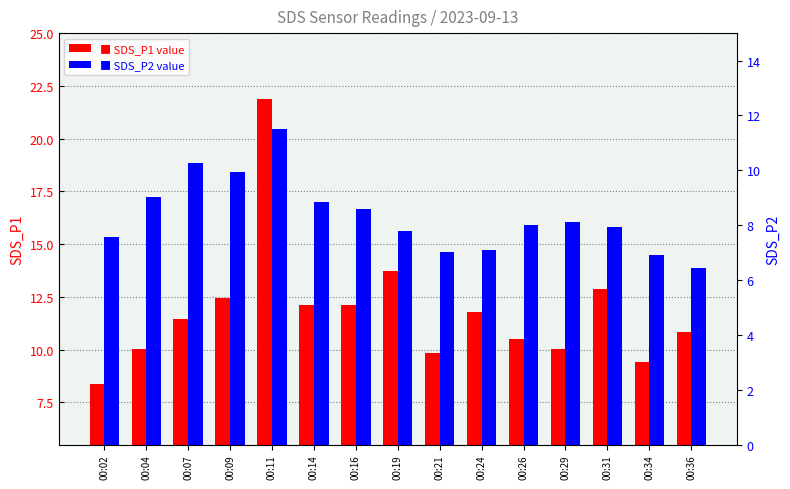

Reading right to left, extract all data points from this chart.

SDS_P1: 10.8	9.4	12.9	10.0	10.5	11.8	9.8	13.7	12.1	12.1	21.9	12.4	11.4	10.0	8.3
SDS_P2: 6.4	6.9	7.9	8.1	8.0	7.1	7.0	7.8	8.6	8.8	11.5	9.9	10.2	9.0	7.5